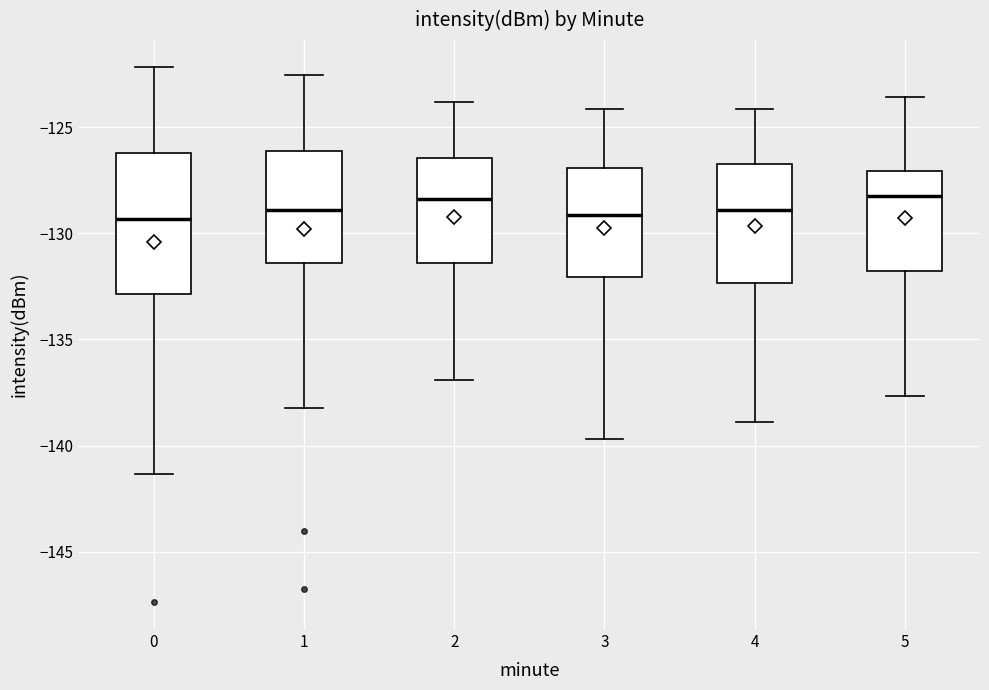

Which box is the tallest, from its lower edge to its upper edge?

0